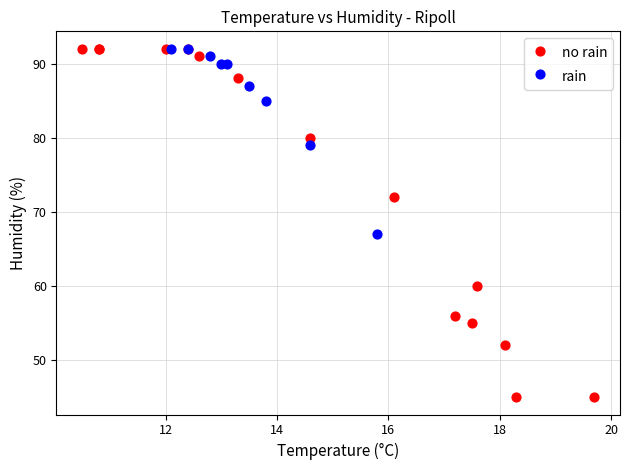

Which series reaches the minimum Y coordinate?

no rain